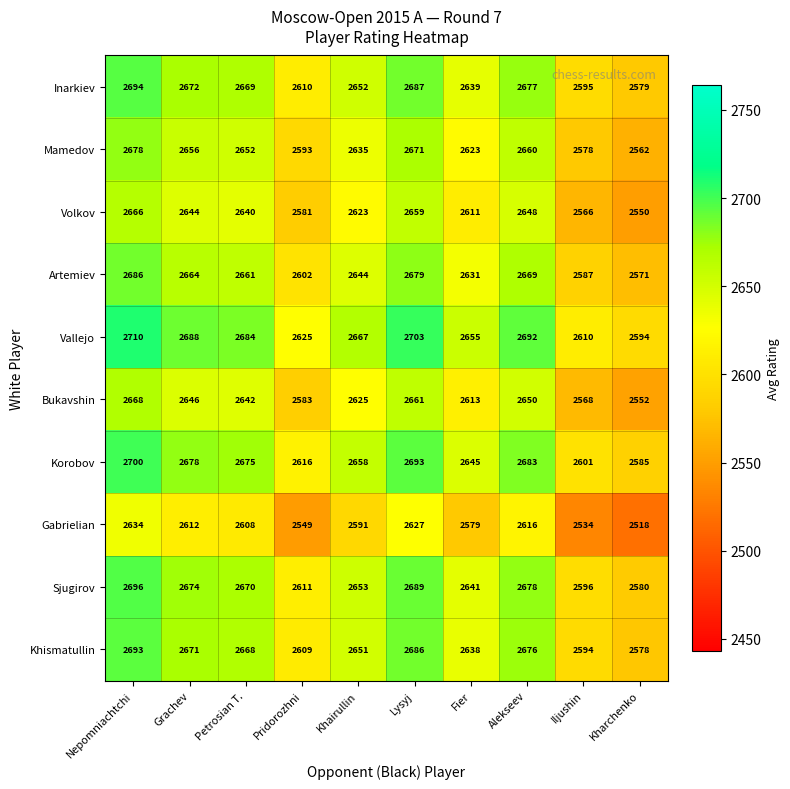

Which series has the largest total across all categories?

Vallejo